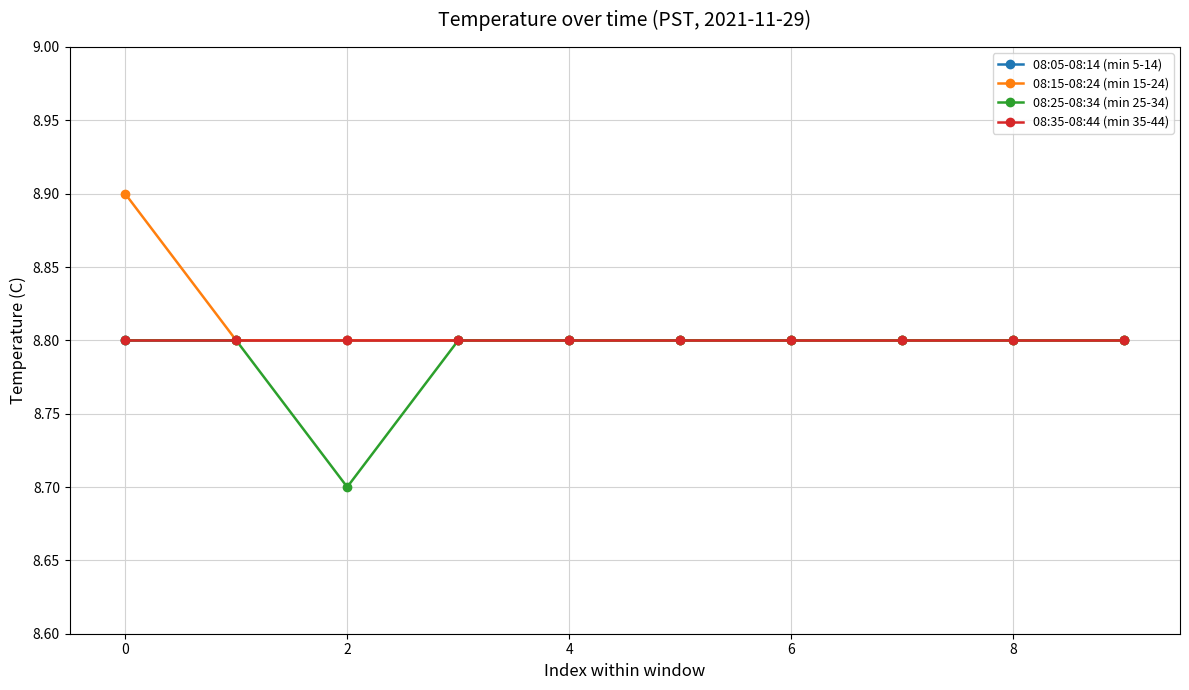

Count the 08:25-08:34 (min 25-34) values in the range 8 to 9.

10